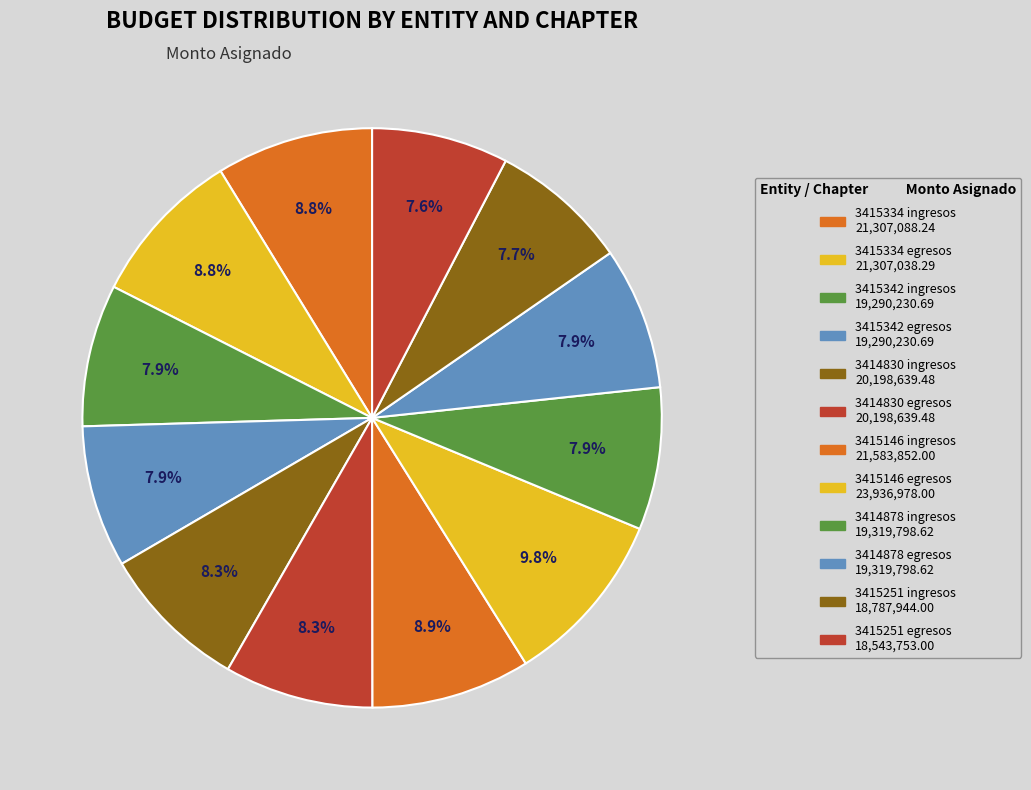

Count the number of slices in the pie.

12